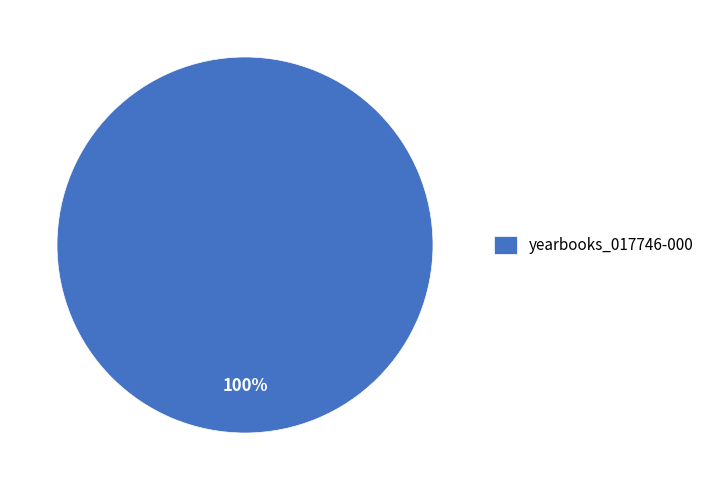

How many slices are in this pie chart?

1